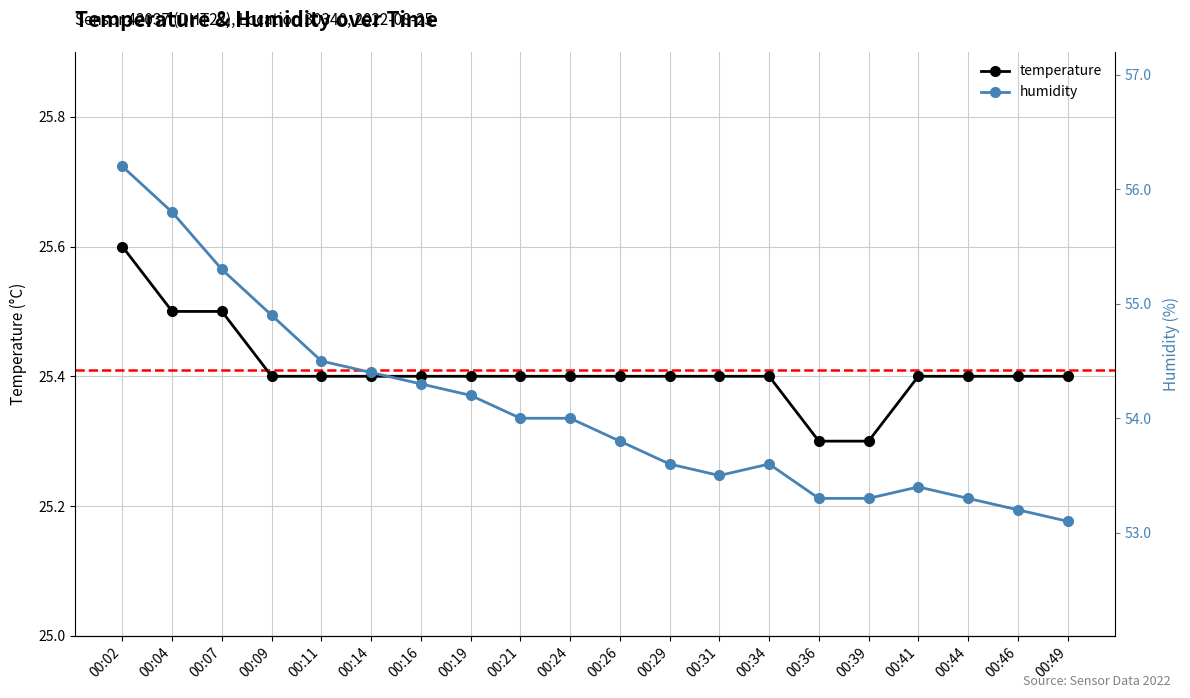

What is the value of the temperature point at the 6th from the left?

25.4